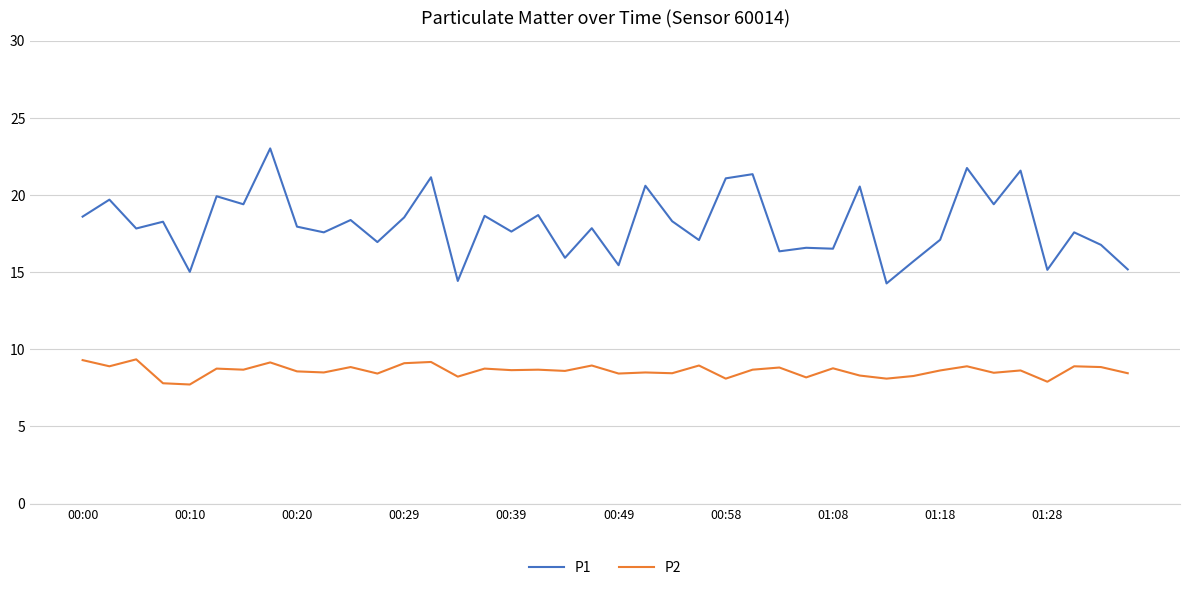

True or false: P1 and P2 cross at least once.

False